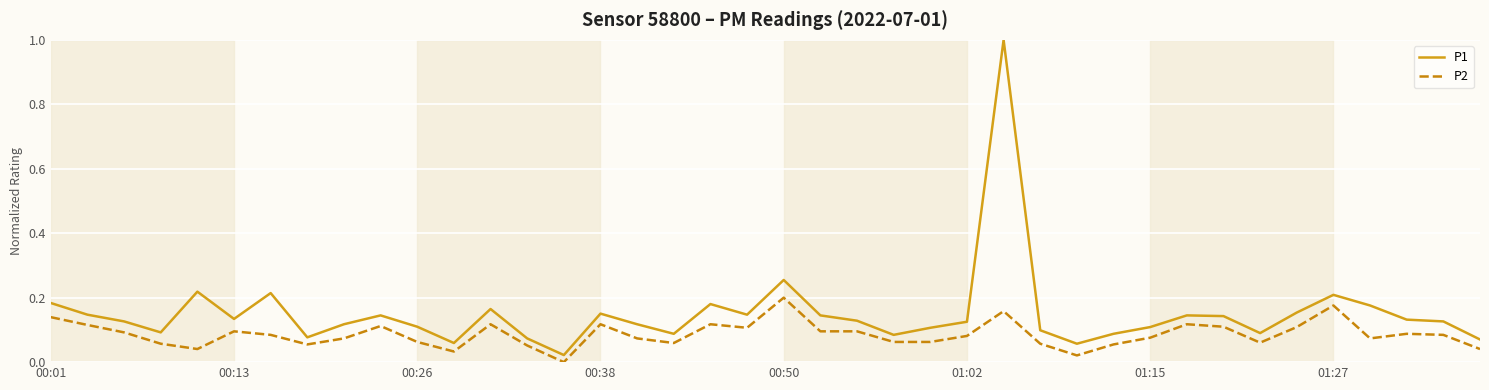

True or false: P2 and P1 intersect in this chart.

False